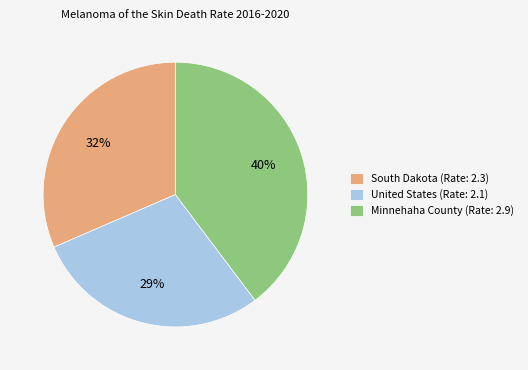

Between United States (Rate: 2.1) and South Dakota (Rate: 2.3), which is larger?

South Dakota (Rate: 2.3)